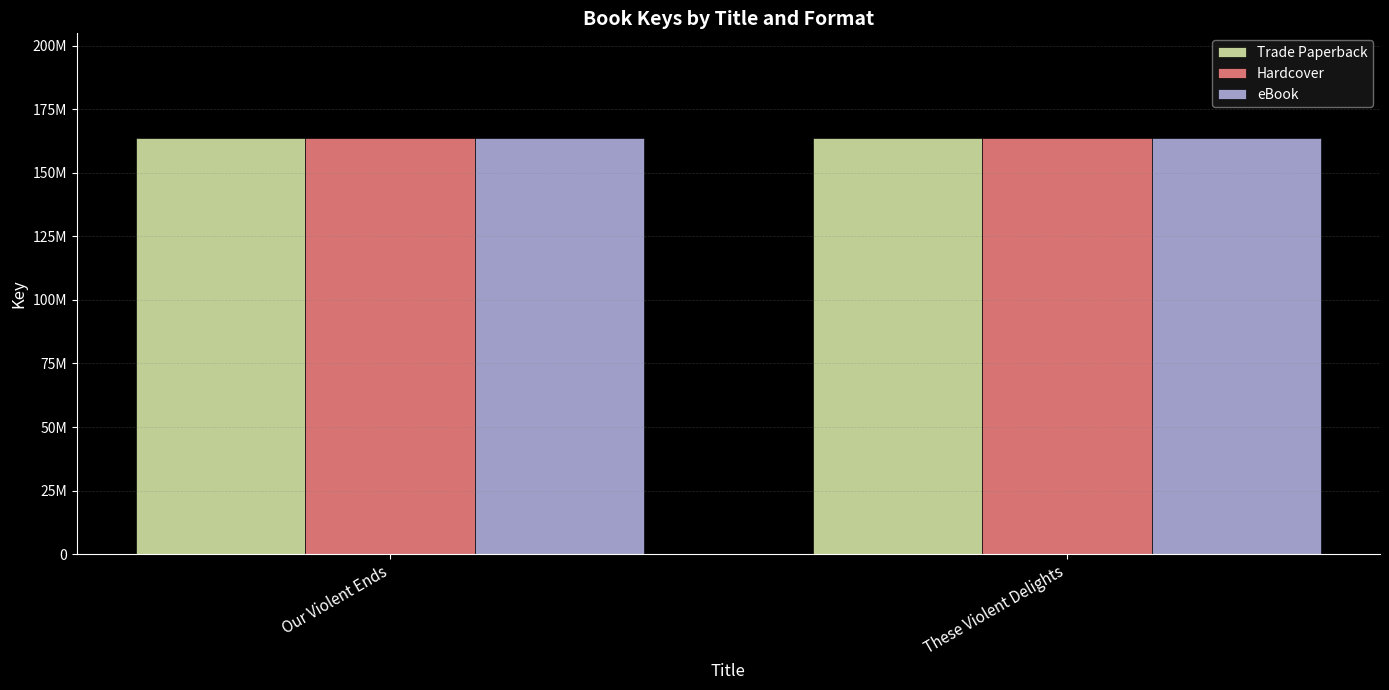

What is the label of the 1st bar from the right?

These Violent Delights